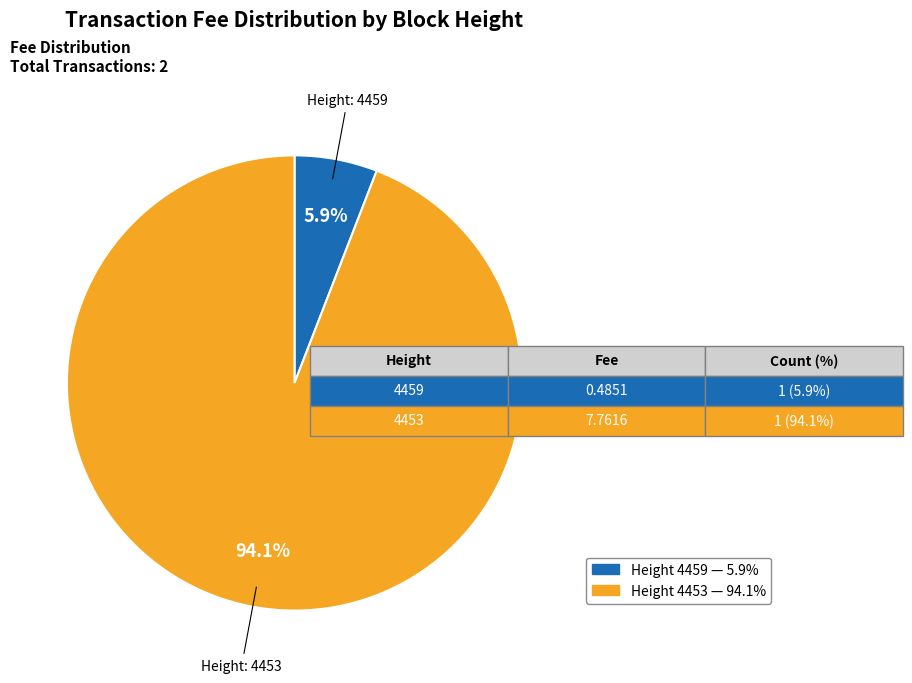

How many segments does this pie chart have?

2